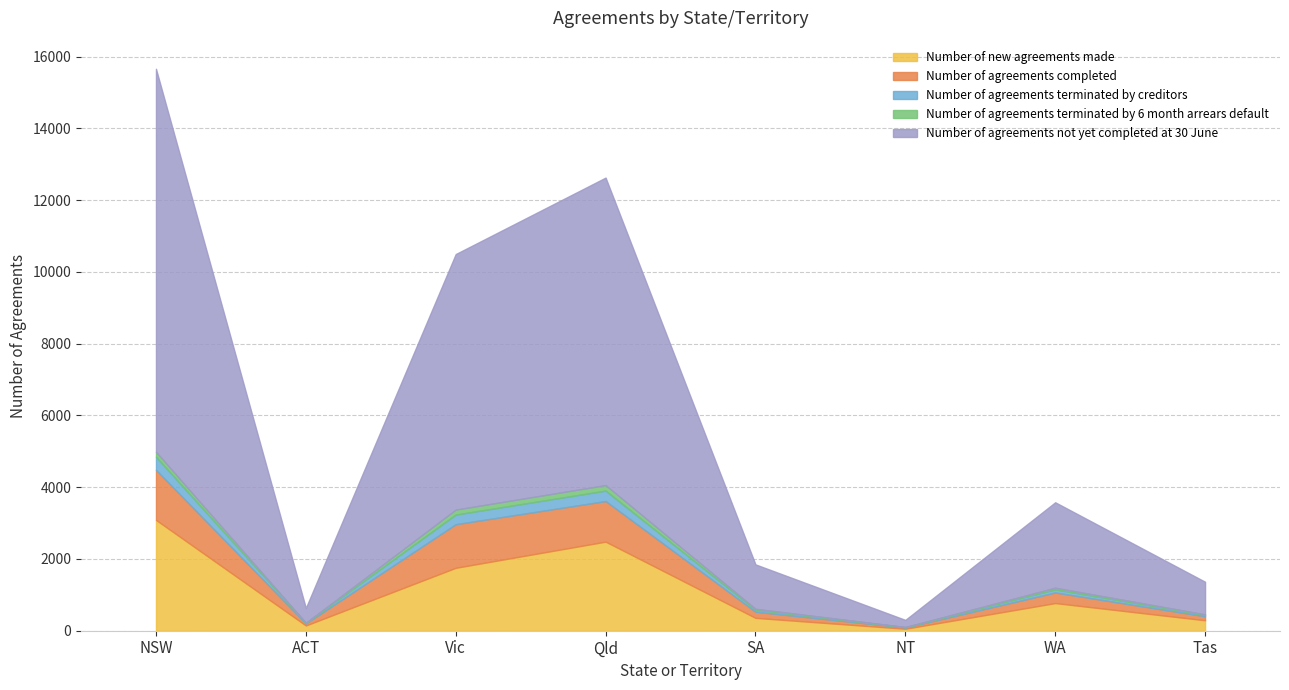

Is the value of Number of new agreements made at NSW greater than the value of Number of agreements not yet completed at 30 June at NSW?

No